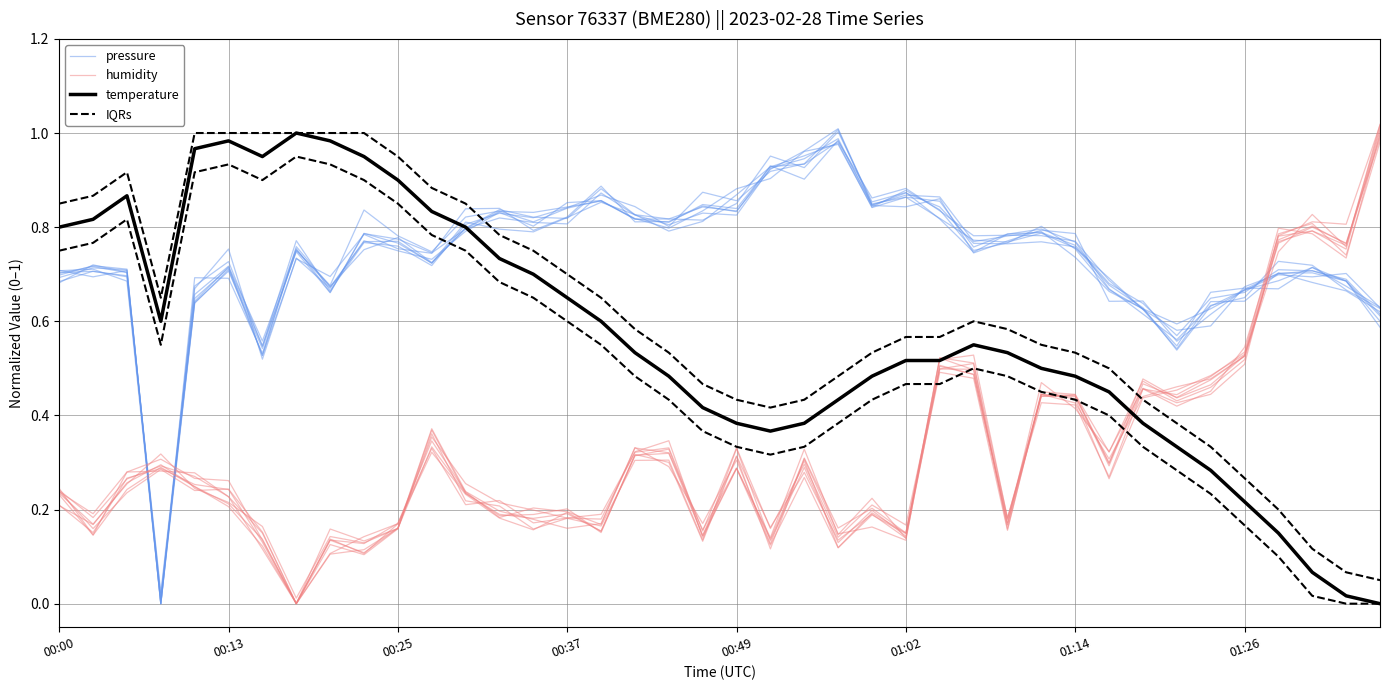

Is this an area chart (filled region under the line)?

No